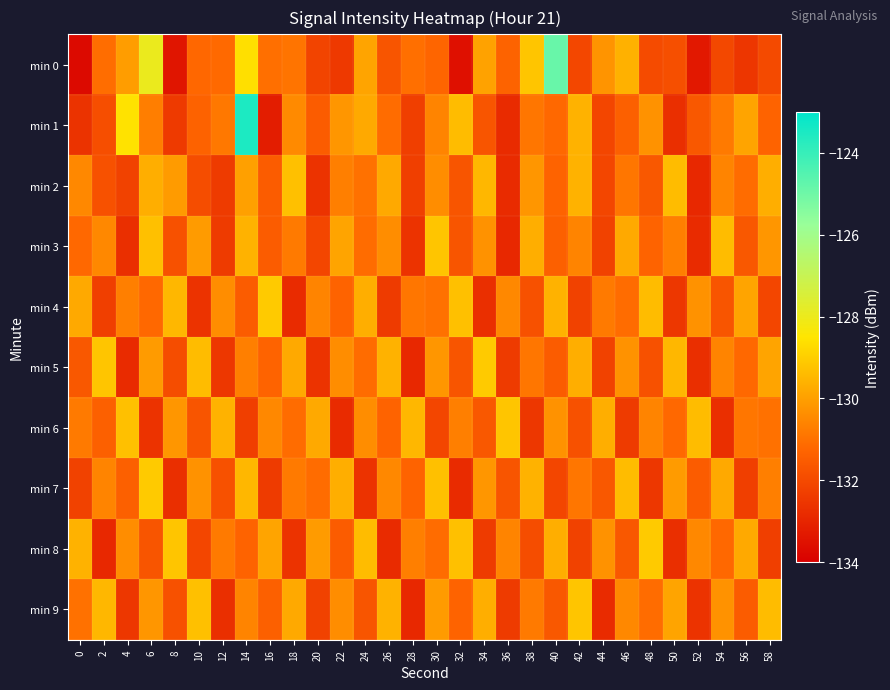

What is the spread (max minus min) of values at 38?

3.3